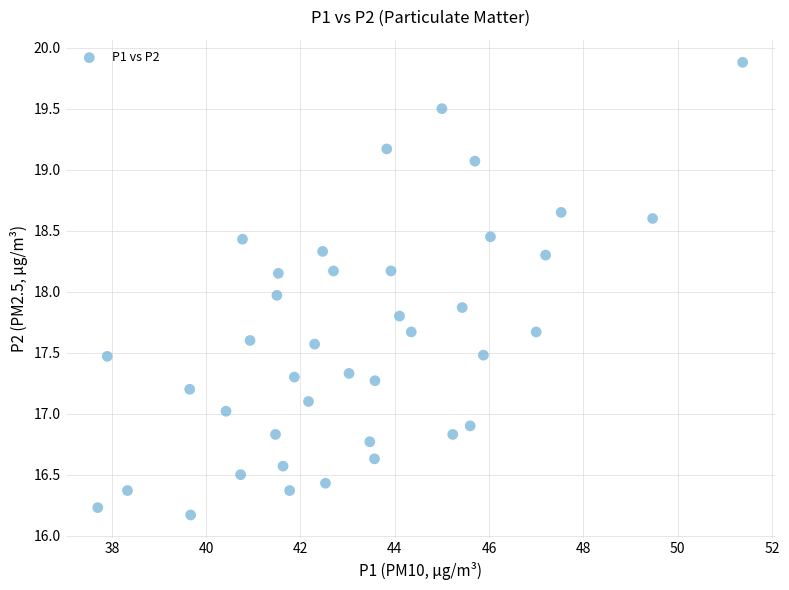

What is the range of X values (max minus min)?

13.7